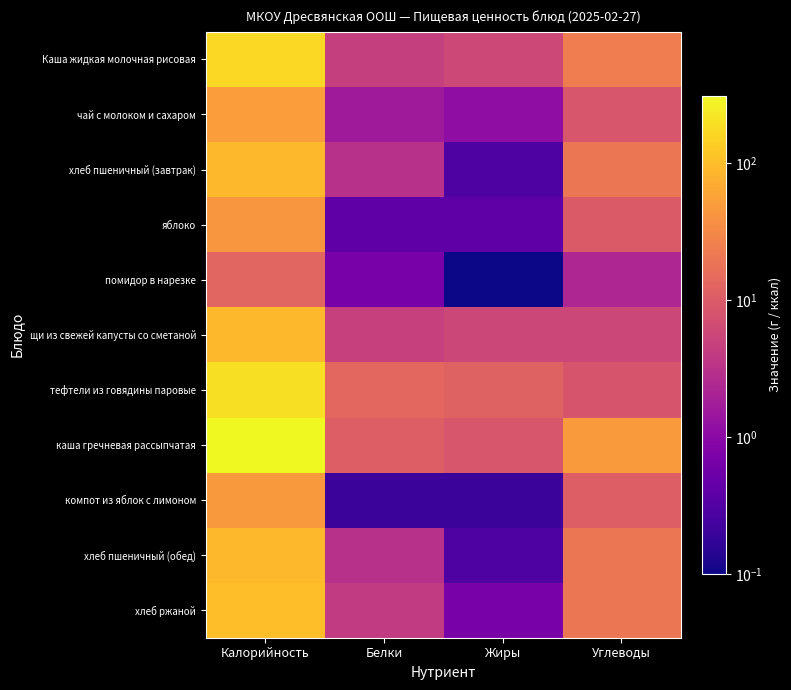

What is the spread (max minus min) of values at Жиры?

11.8